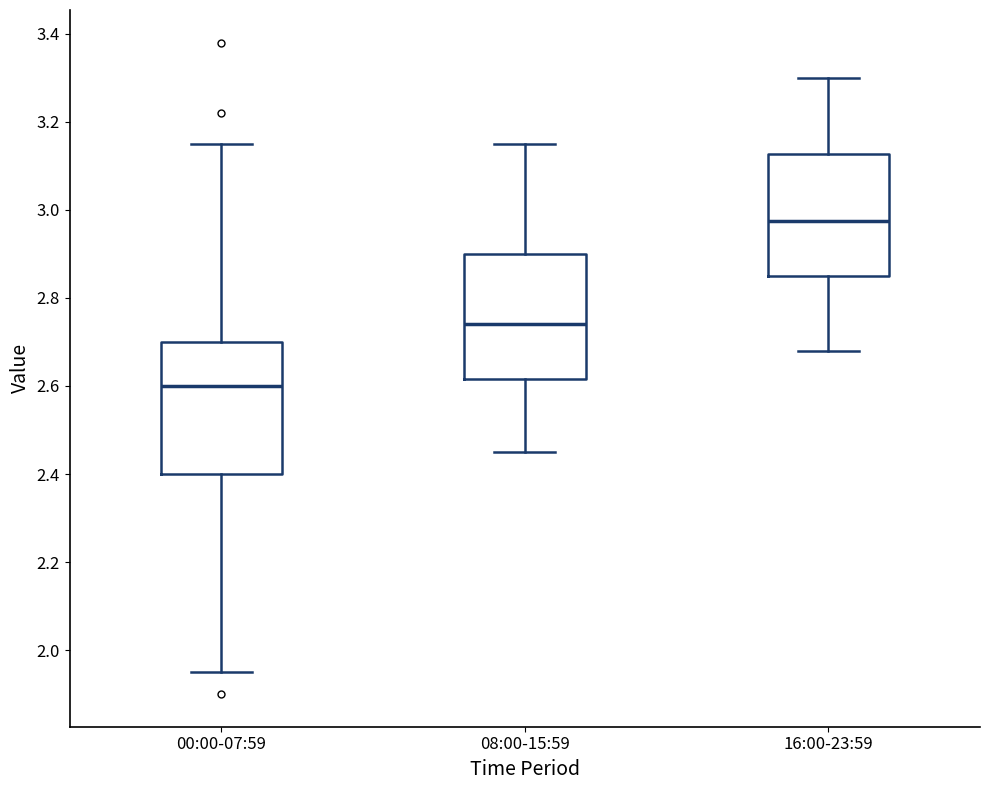

Which box has the lowest median line?

00:00-07:59